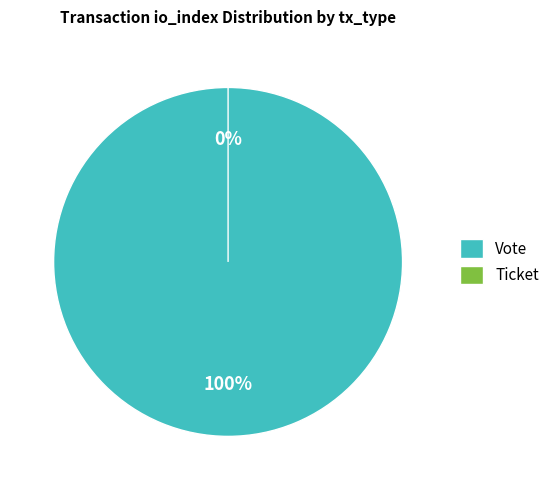

Which slice is the smallest?

Ticket (io_index=0)